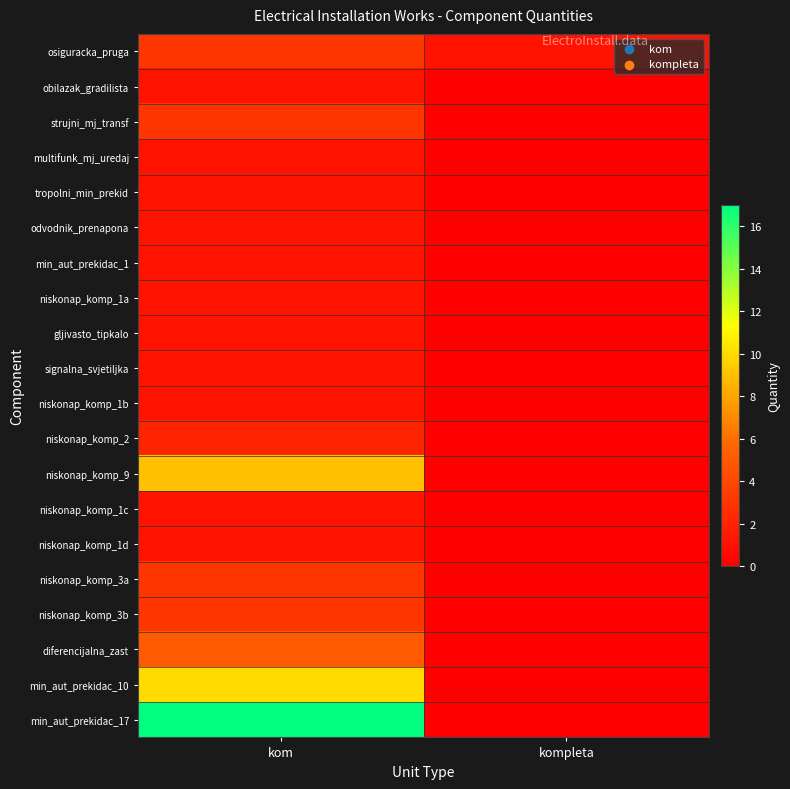

Count the number of categories in the chart.

2